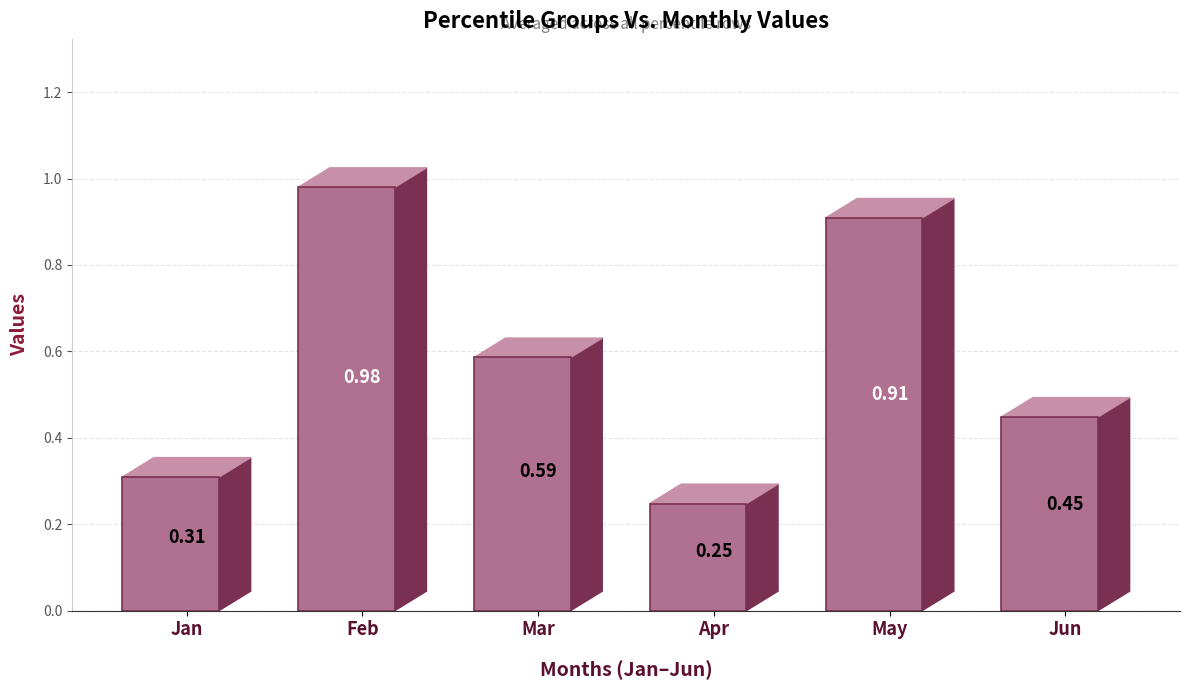

At which category does the chart reach its minimum across all series?

Apr